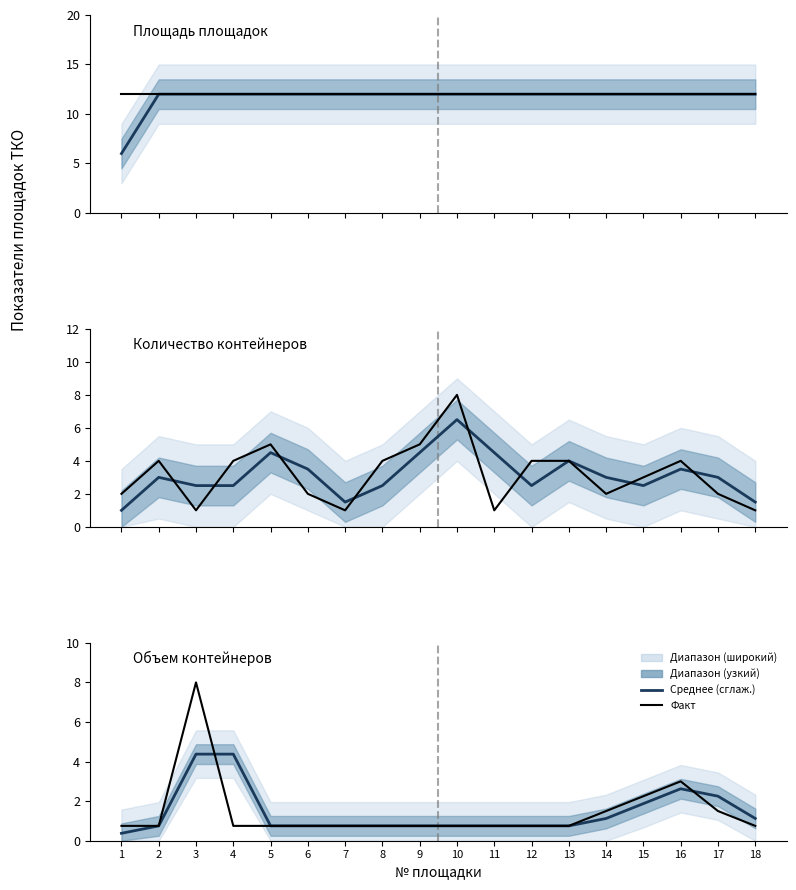

True or false: Площадь (col_8) and Контейнеры (col_9) cross at least once.

False